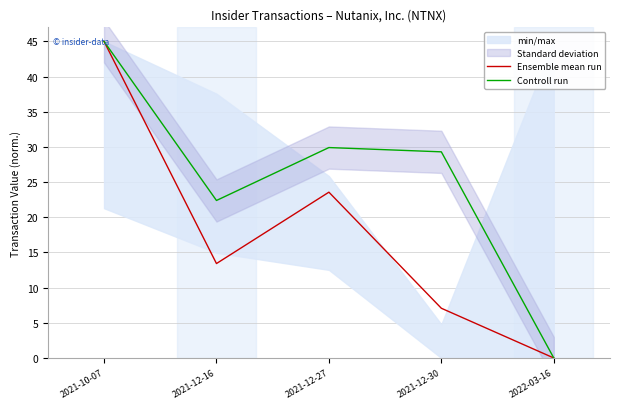

Where is Ensemble mean run nearest to the value 22?

2021-12-27